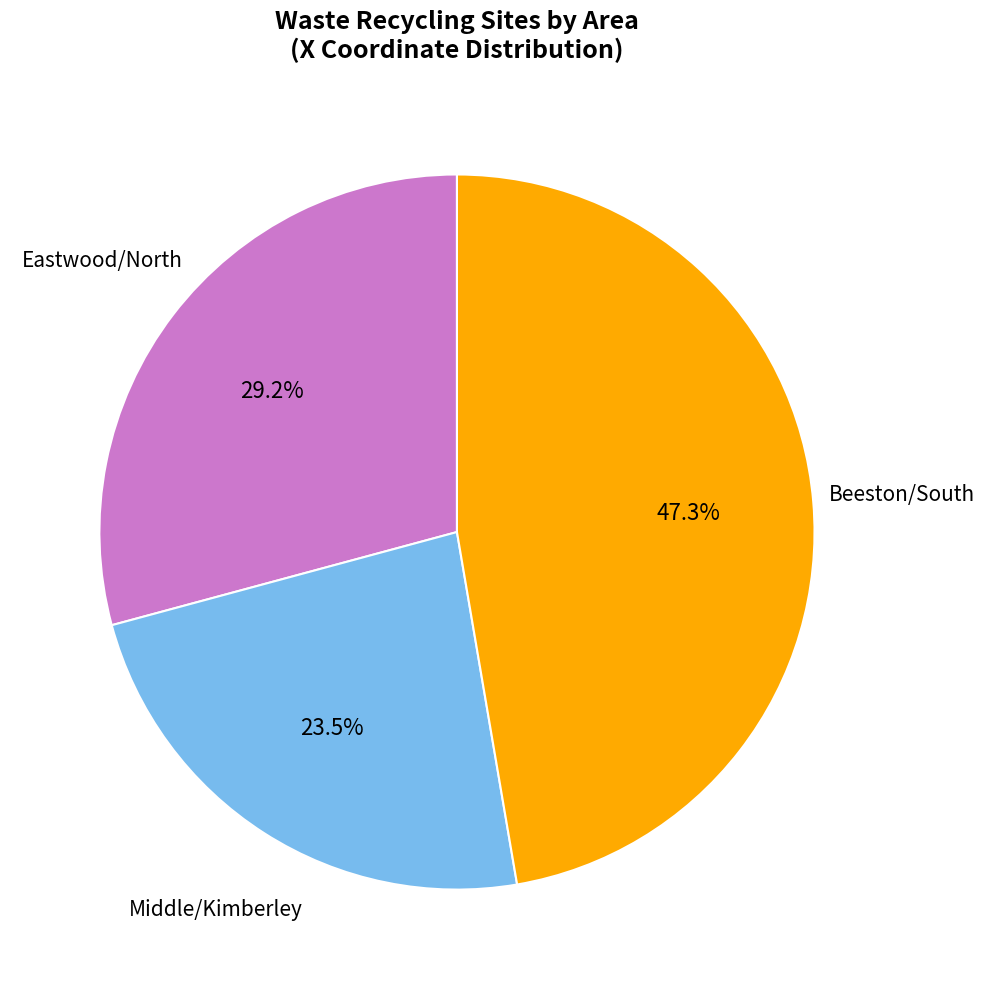

Approximately how many times larger is the value at Eastwood/North compared to Middle/Kimberley?

1.2